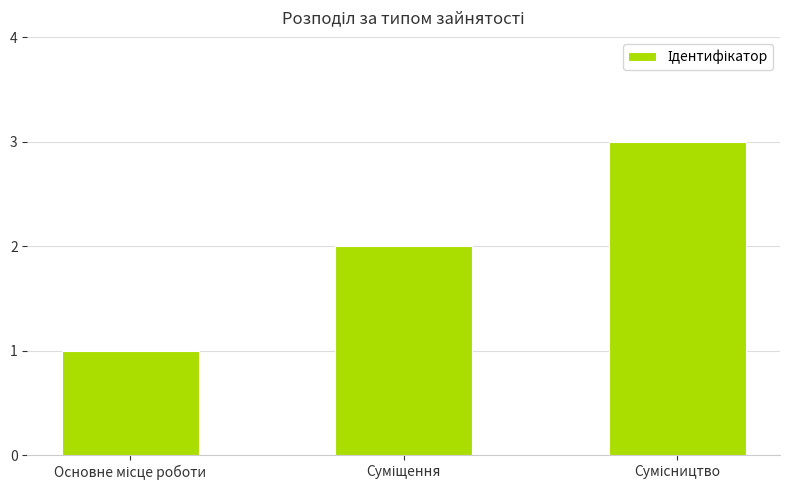

Does the chart contain stacked bars?

No